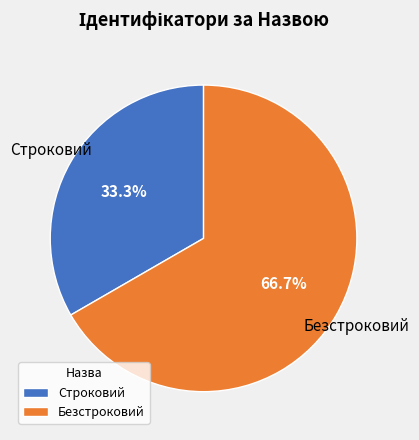

To the nearest percent, what percentage of the pie is Безстроковий?

67%